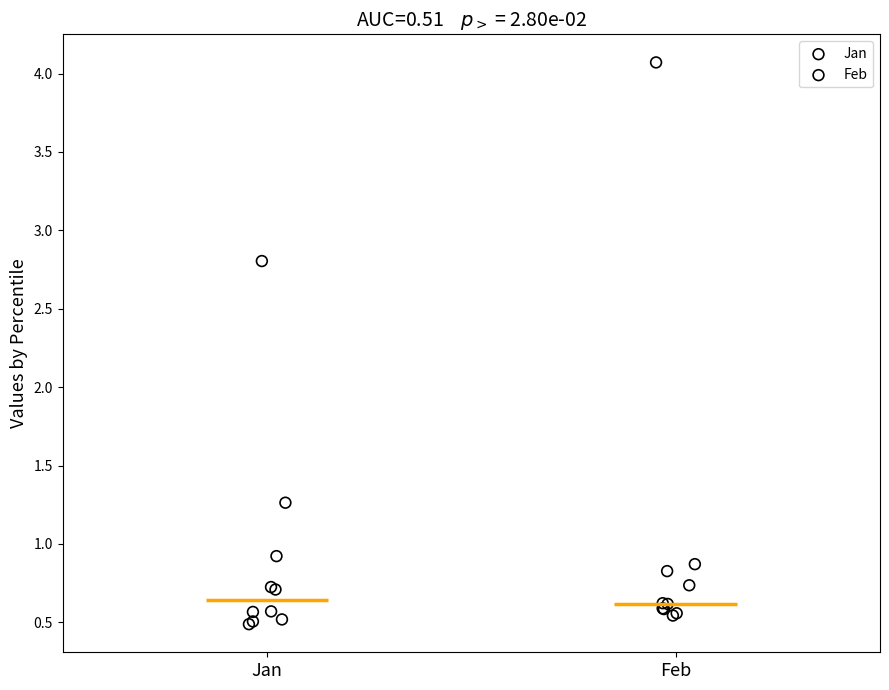

Which series reaches the minimum Y coordinate?

Jan